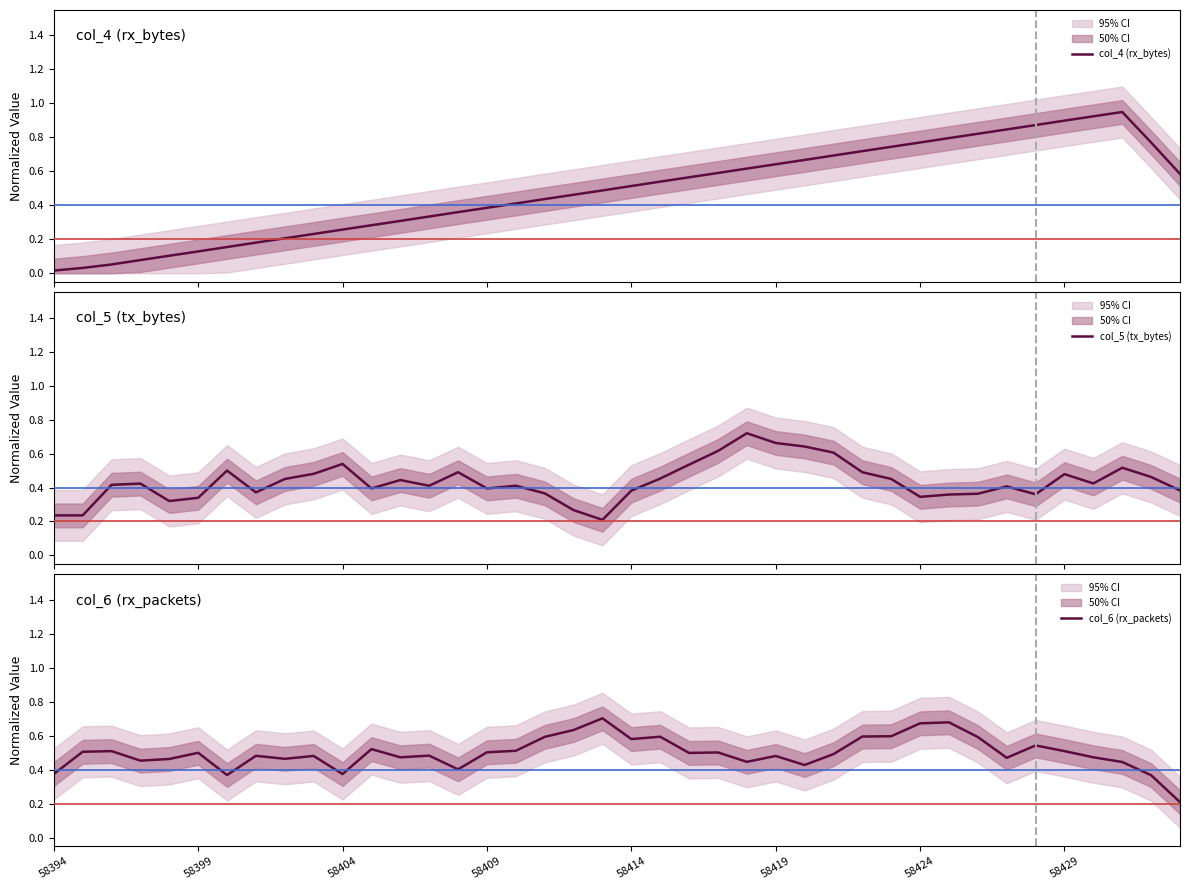

Rank the series by their average value, from highest to lowest.

col_6 (rx_packets), col_4 (rx_bytes), col_5 (tx_bytes)